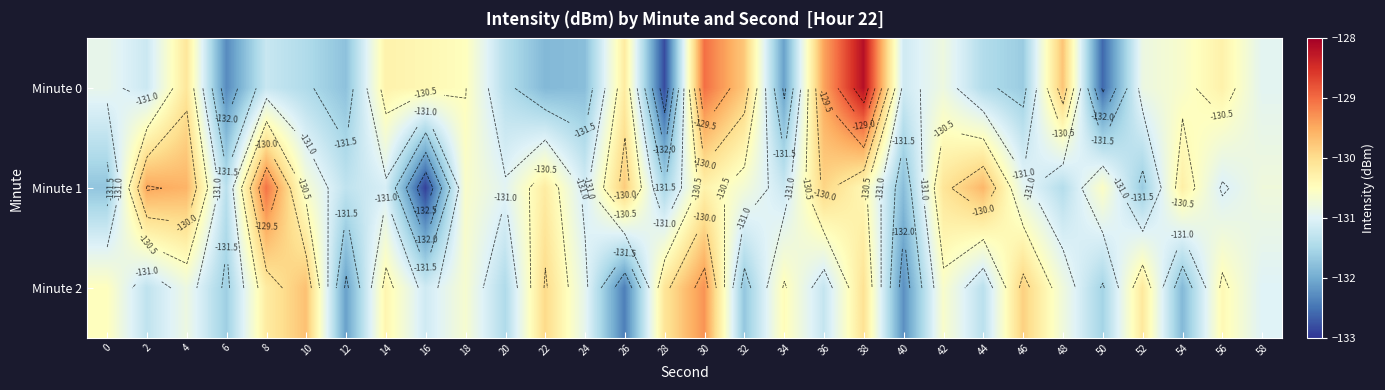

Rank the series at 34 from lowest to highest value.

Minute 0, Minute 1, Minute 2